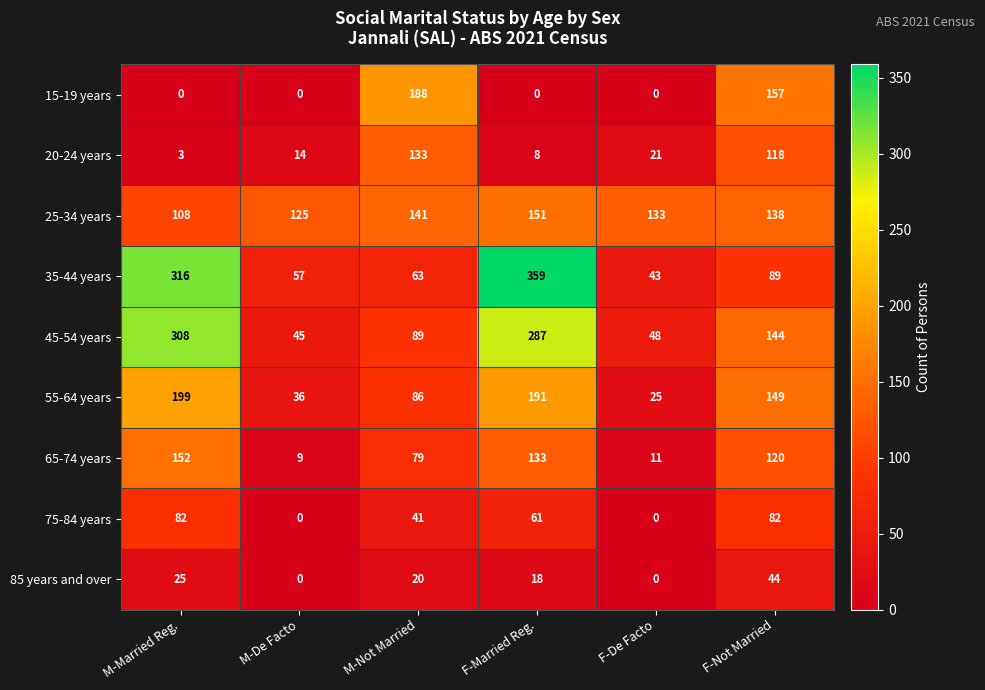

At which category is the sum across all series the highest?

F-Married Reg.